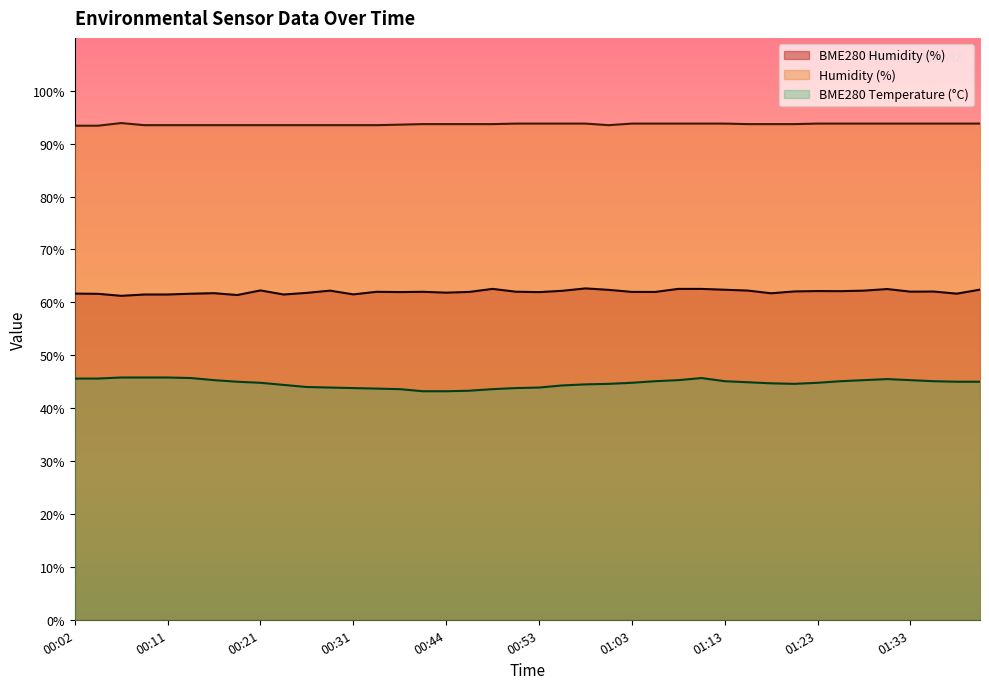

Is it true that BME280_humidity equals 94.9 at 00:56?

False